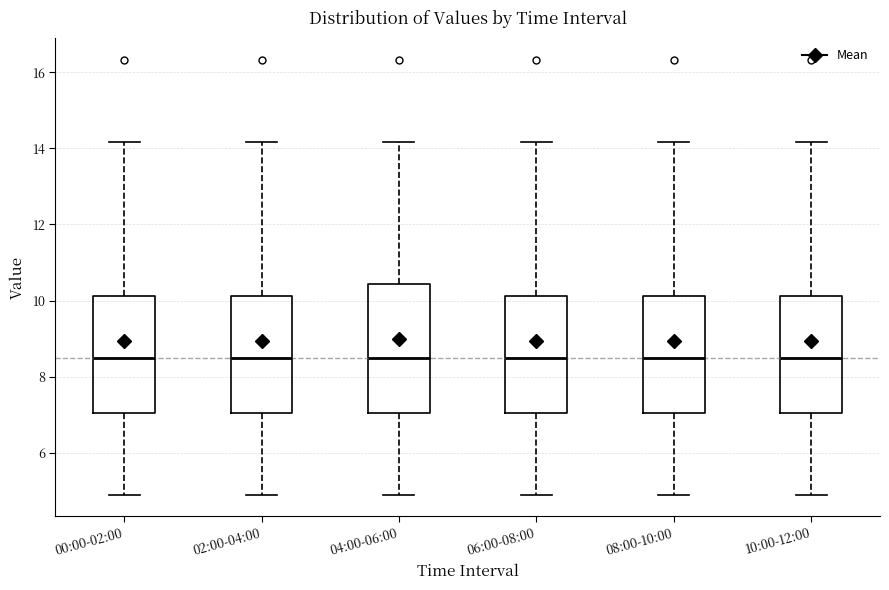

Which box is the tallest, from its lower edge to its upper edge?

04:00-06:00